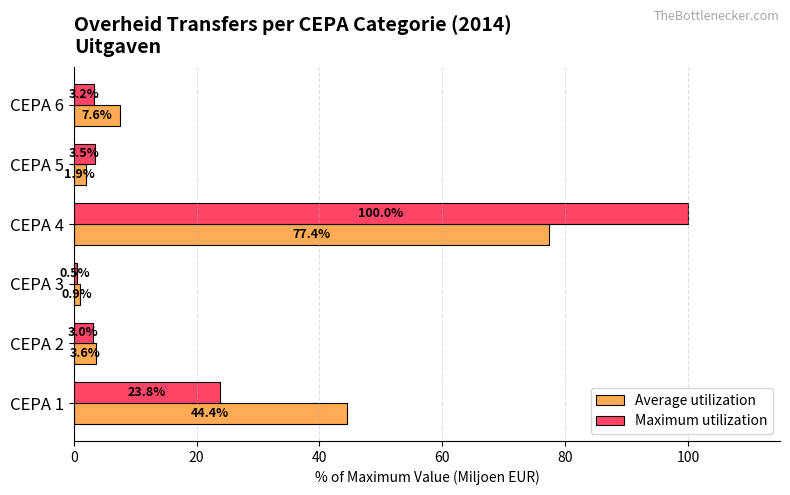

Which series has the largest total across all categories?

Average utilization